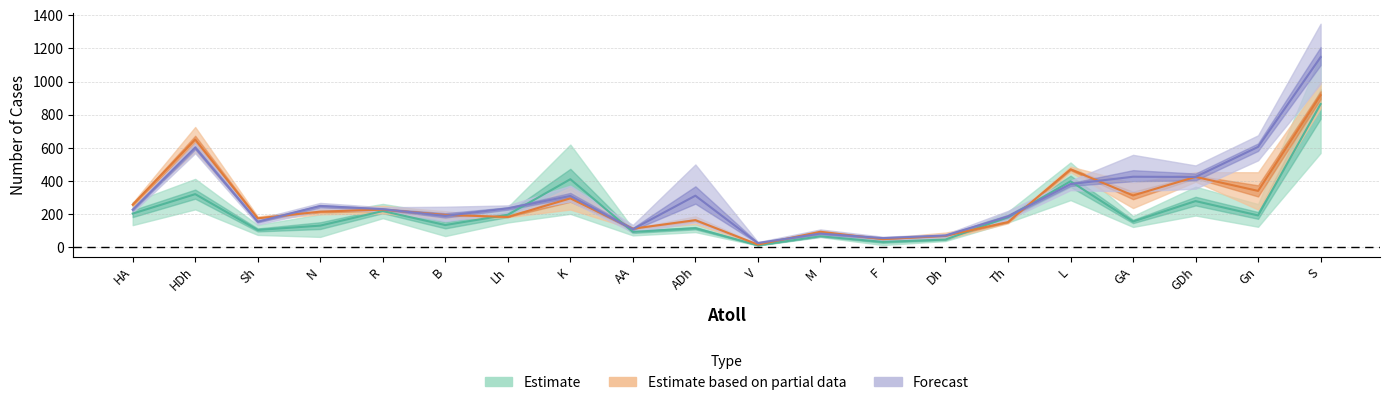

How many interior local peaks does the Estimate series have?

7